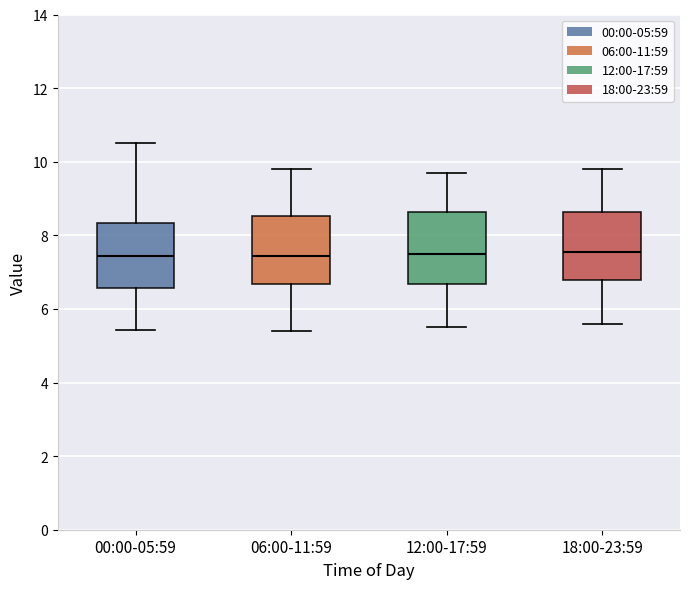

Where does the lower whisker of the box for 18:00-23:59 end on the y-axis? The values are not printed on the chart, so give them approximately, as read against the axis.

5.6